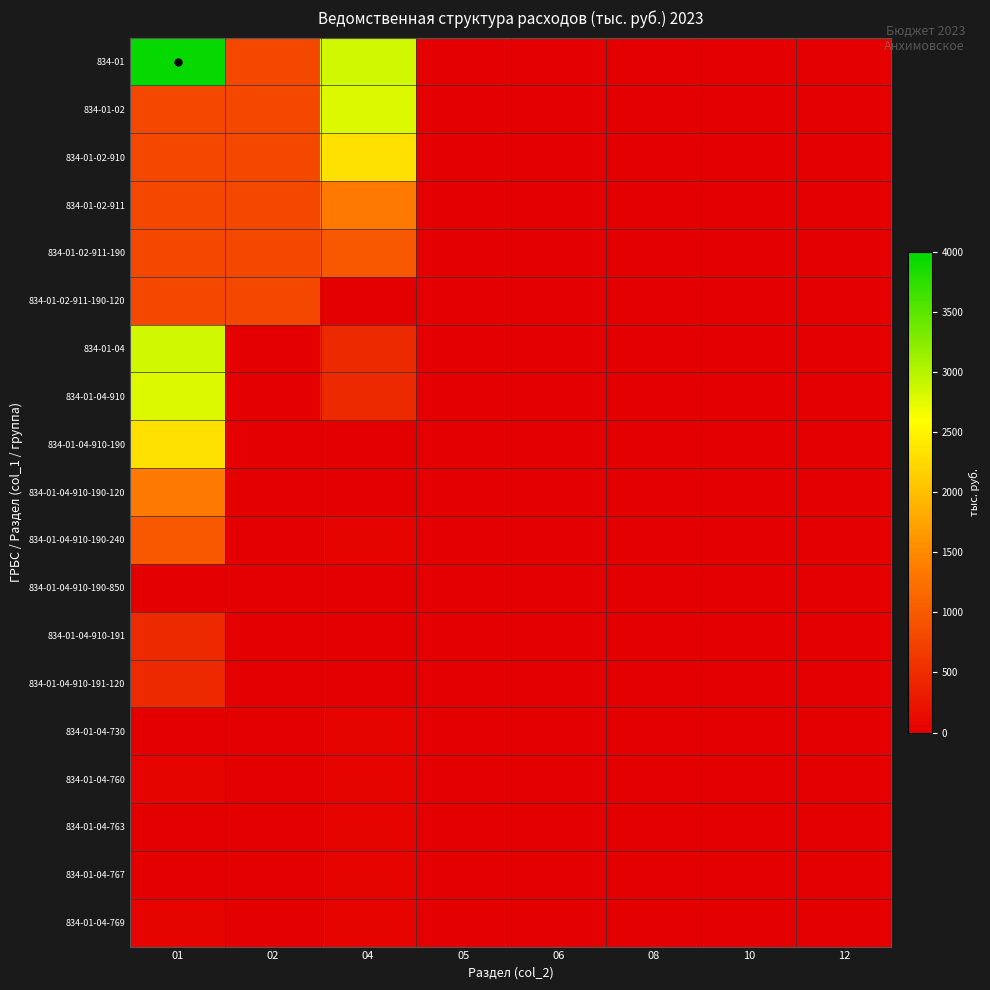

What is the maximum value shown in the chart?

3959.5